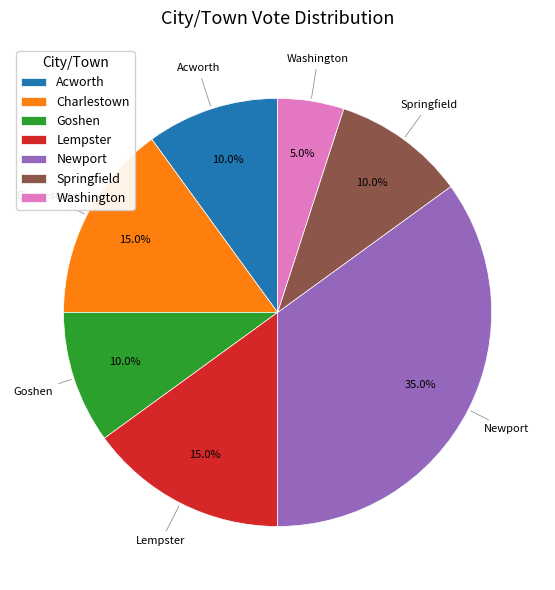

How many slices are in this pie chart?

7